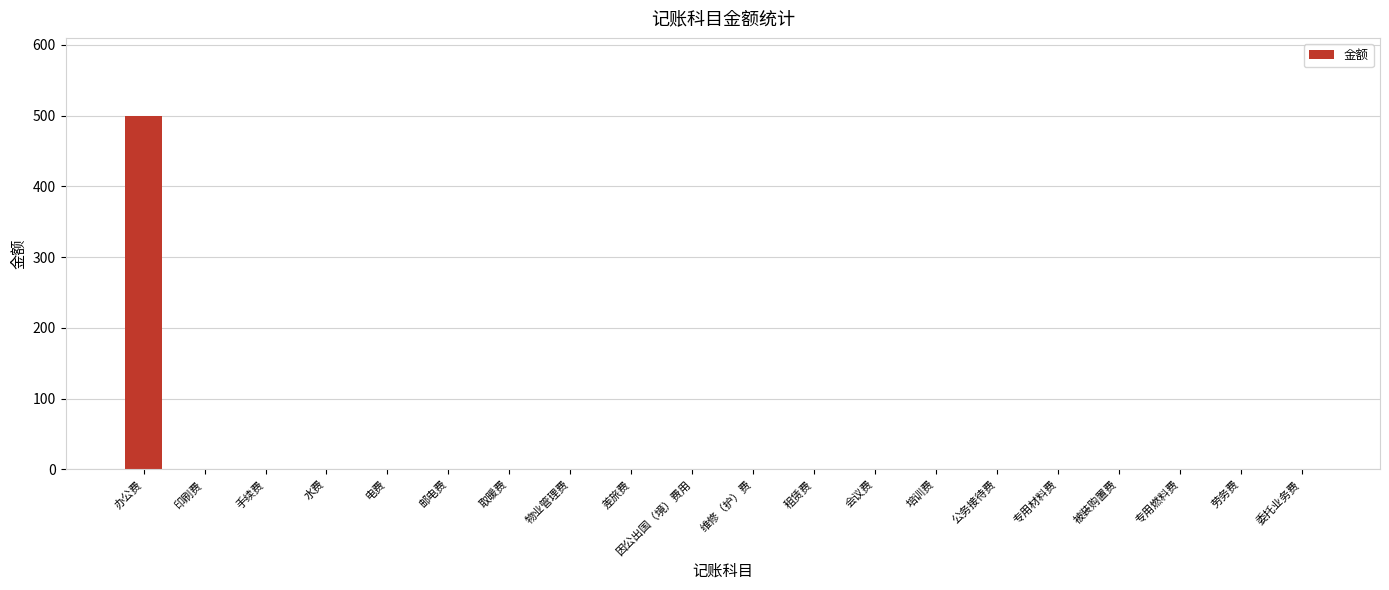

Is it true that the value at 电费 is 0?

True